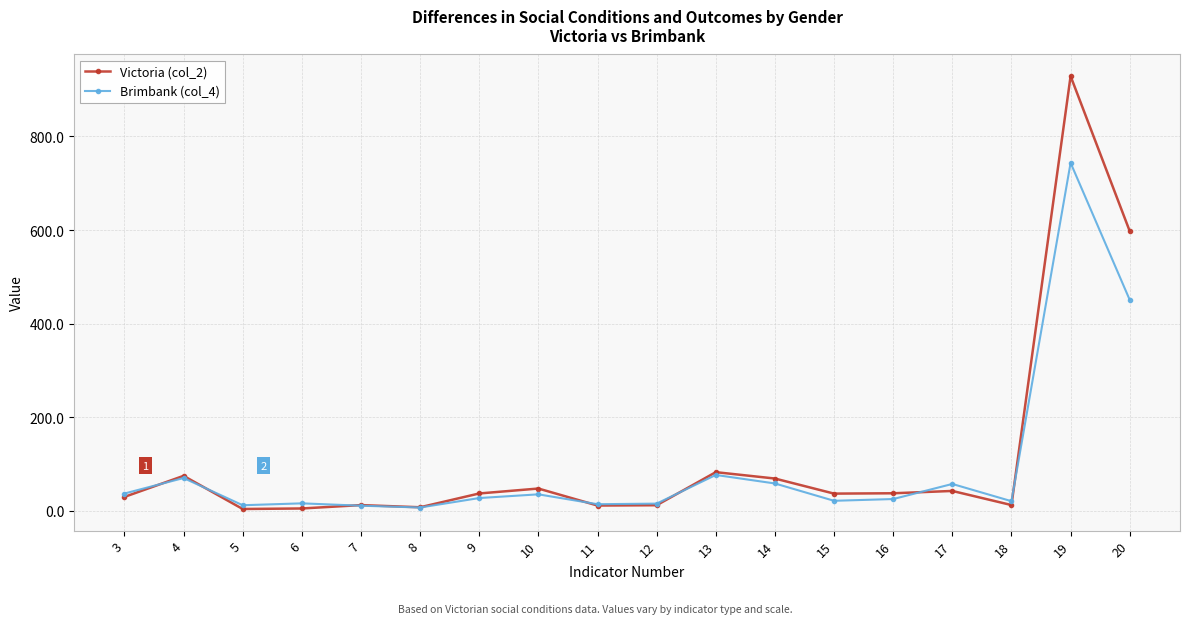

List the series in order of their peak value, highest first.

Victoria (col_2), Brimbank (col_4)